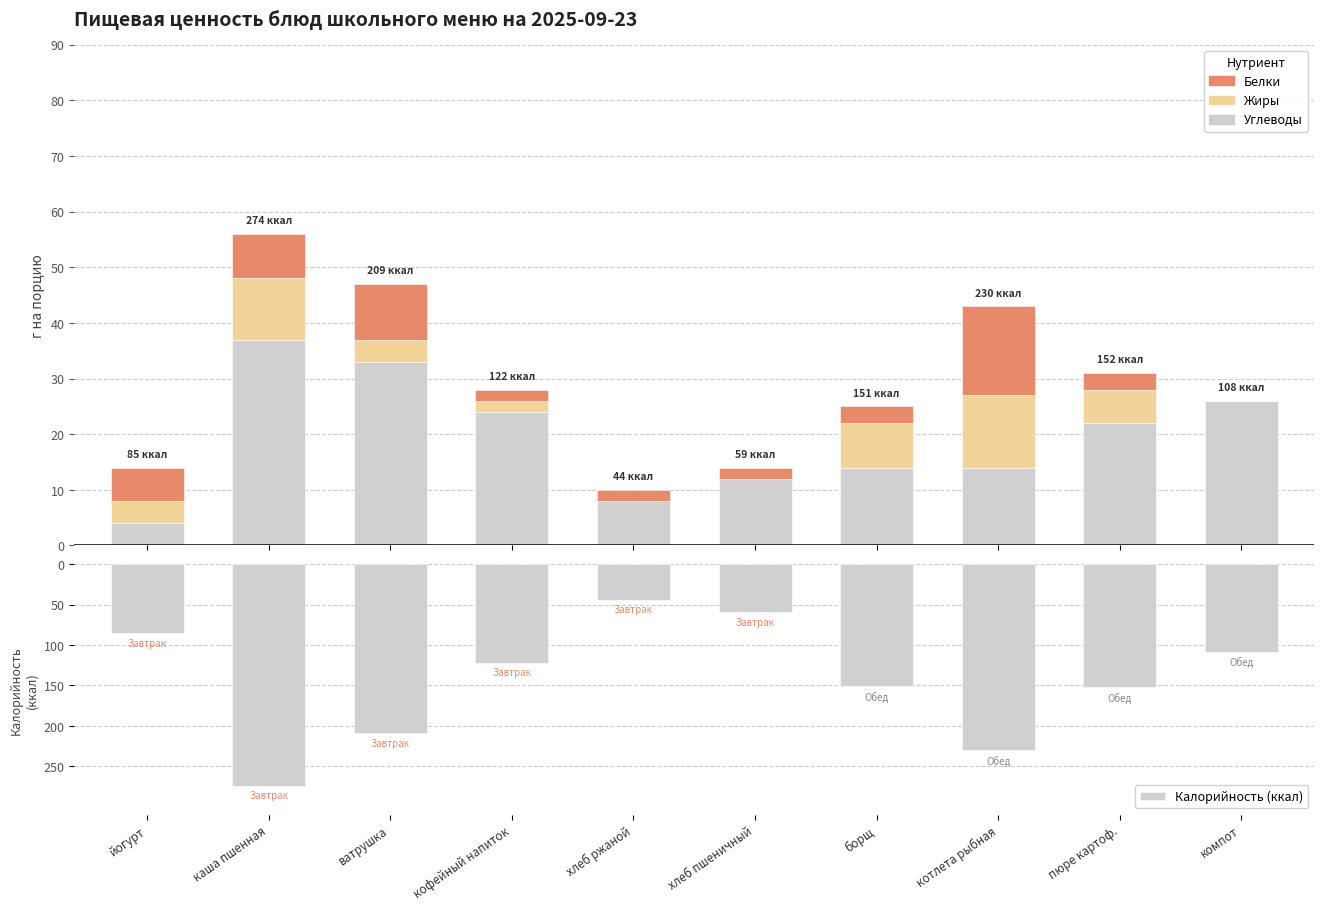

What is the difference between the second highest and minimum values in the Белки series?

10